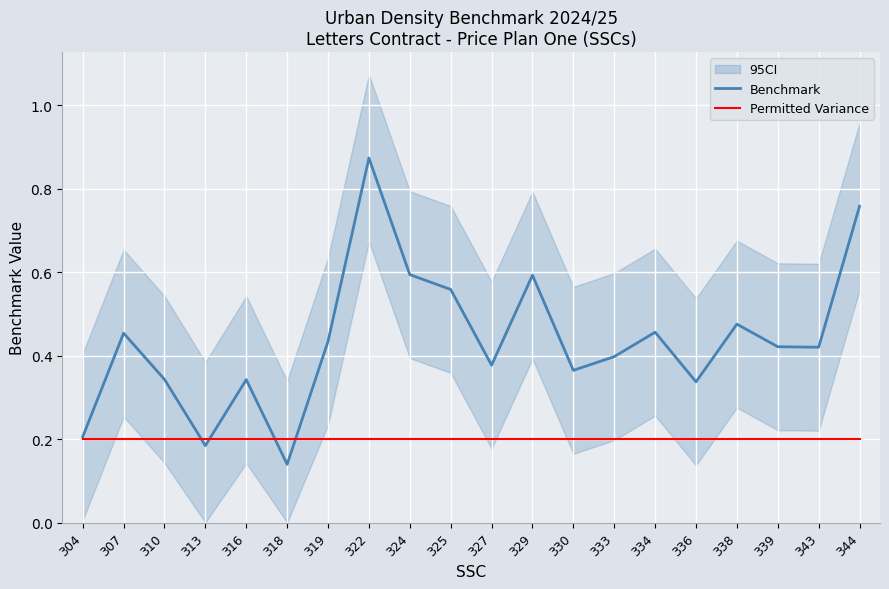

What is the difference between the maximum and minimum values in the Benchmark series?

0.7